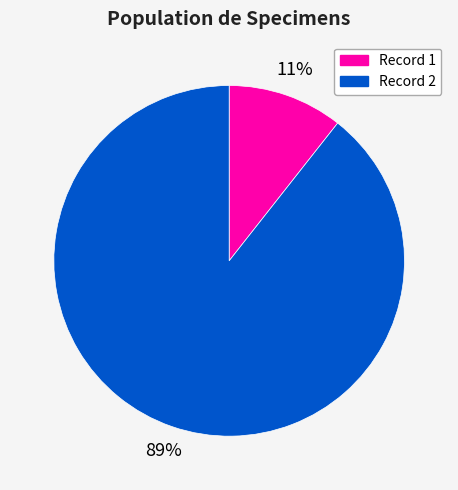

What percentage is the Record 2 slice, to the nearest percent?

89%